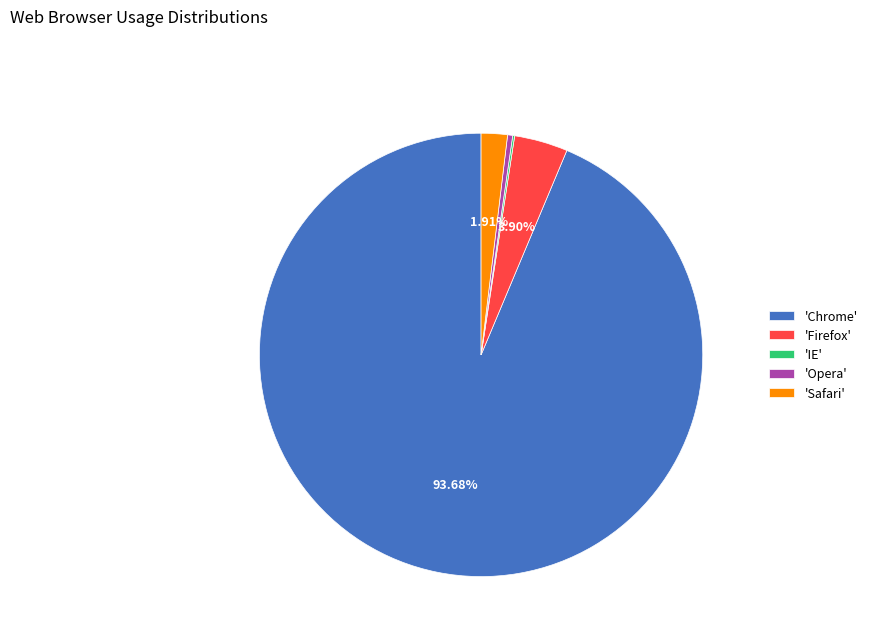

Is the sum of 'Safari' and 'Firefox' greater than half?

No